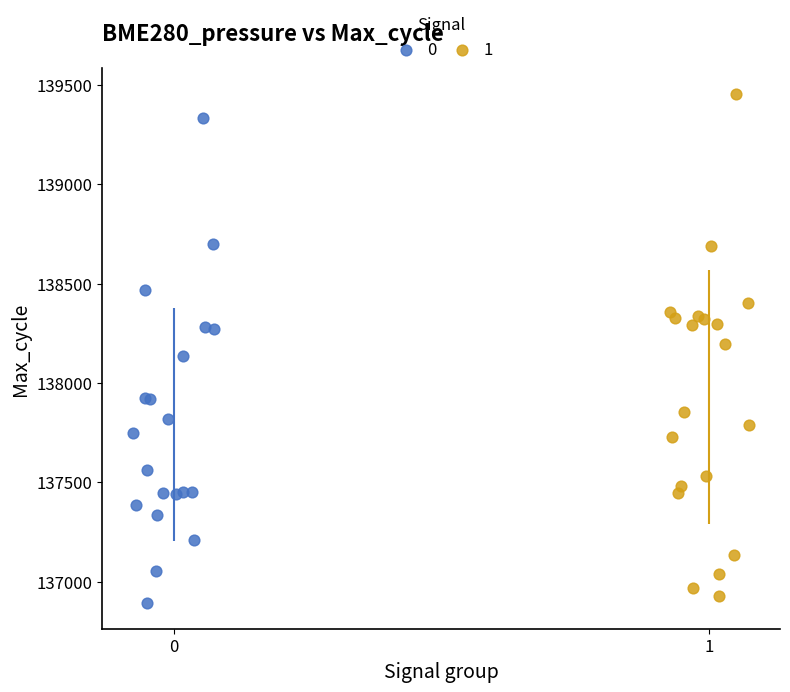

What are all the series names shown in the legend?

0, 1